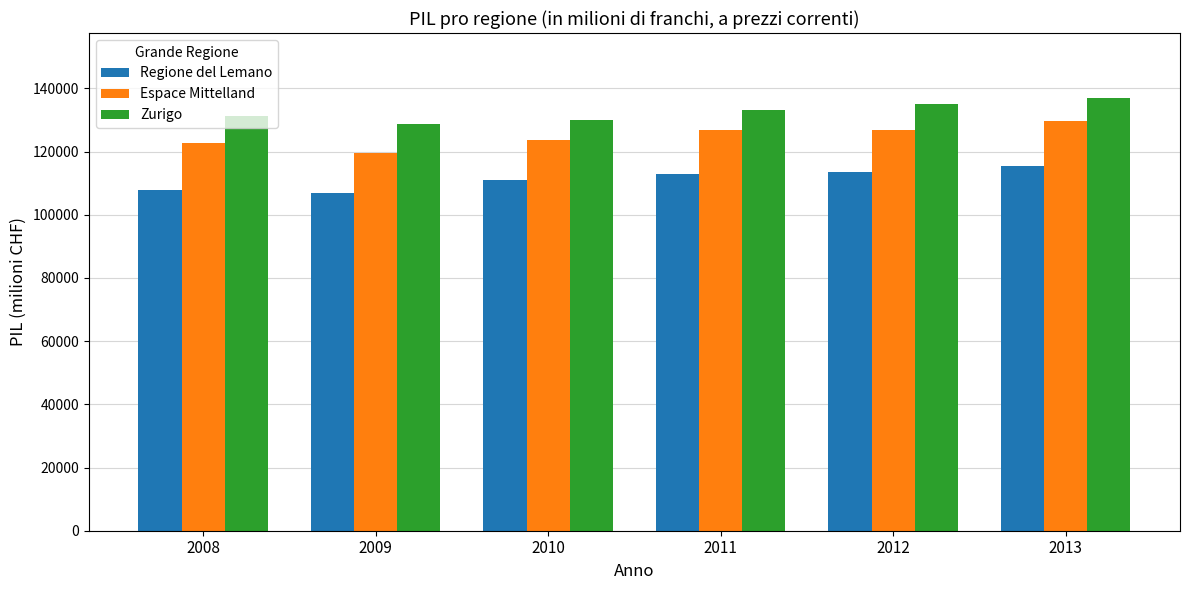

Are the bars horizontal?

No